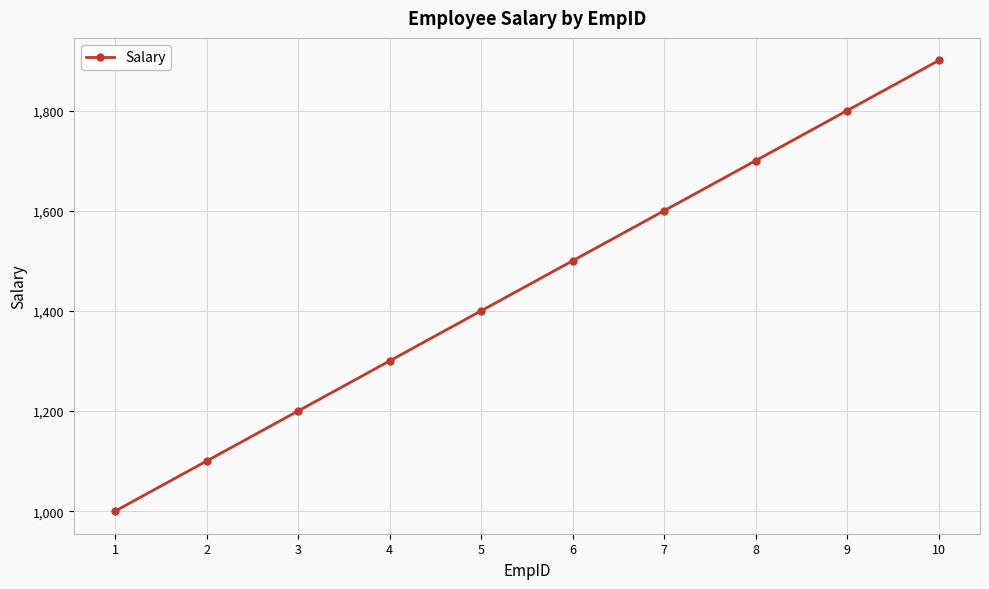

How many values are between 1200 and 1700?

6